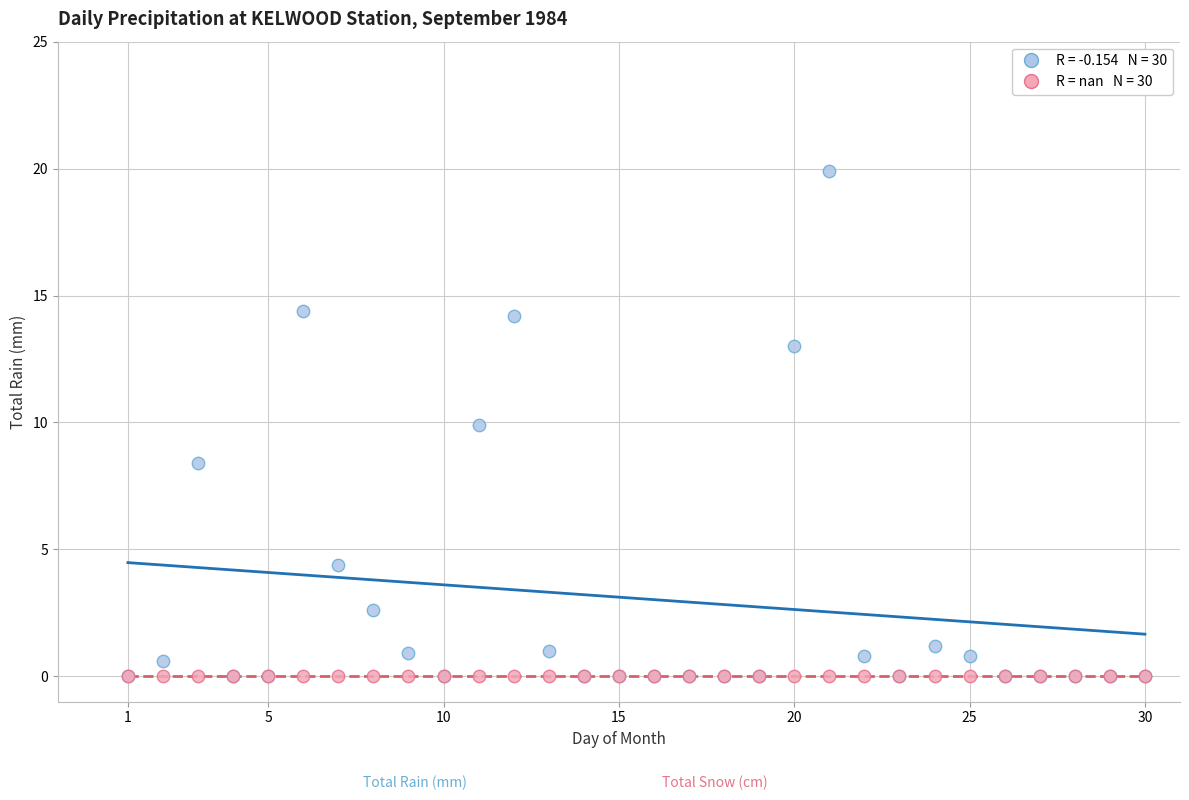

Across all series, what Y value is closest to 9?

8.4